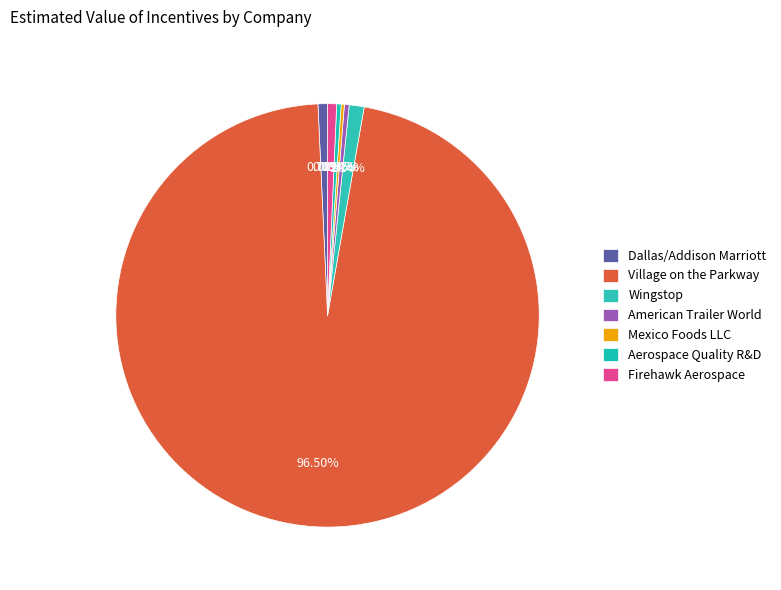

How much of the chart is everything except American Trailer World?

99.6%